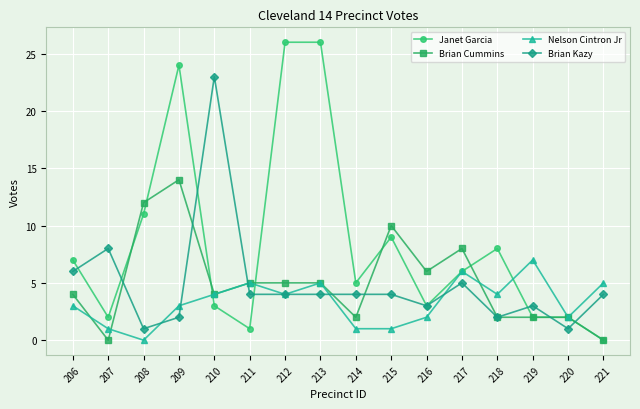

What is the spread (max minus min) of values at 217?

3